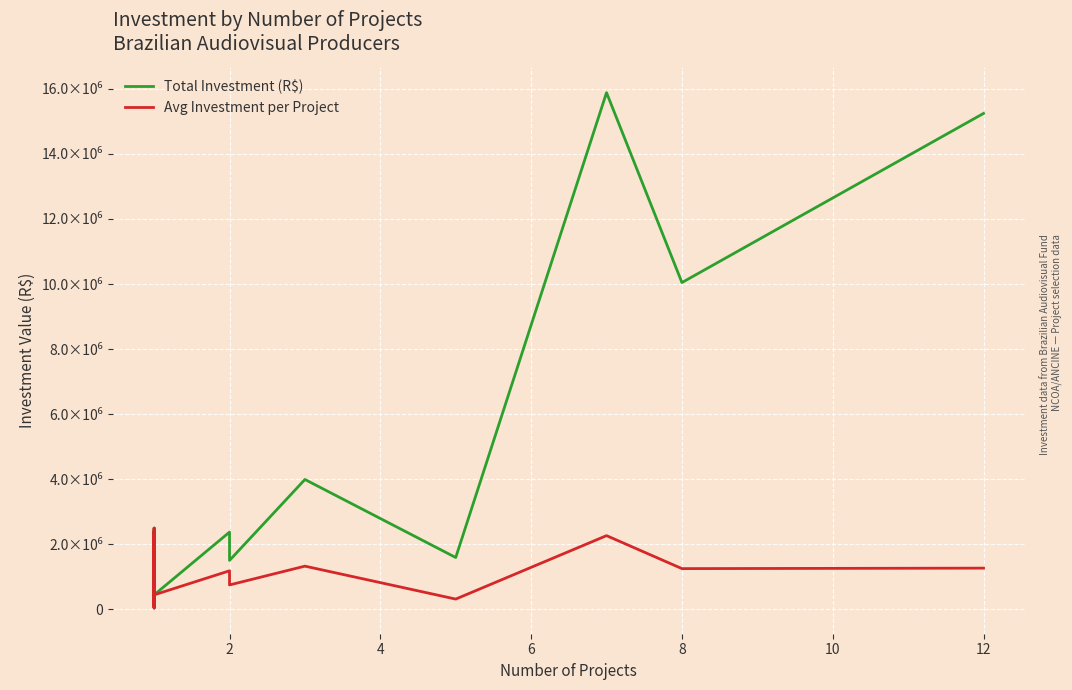

How many data points in Avg Investment per Project are above 500000?

9